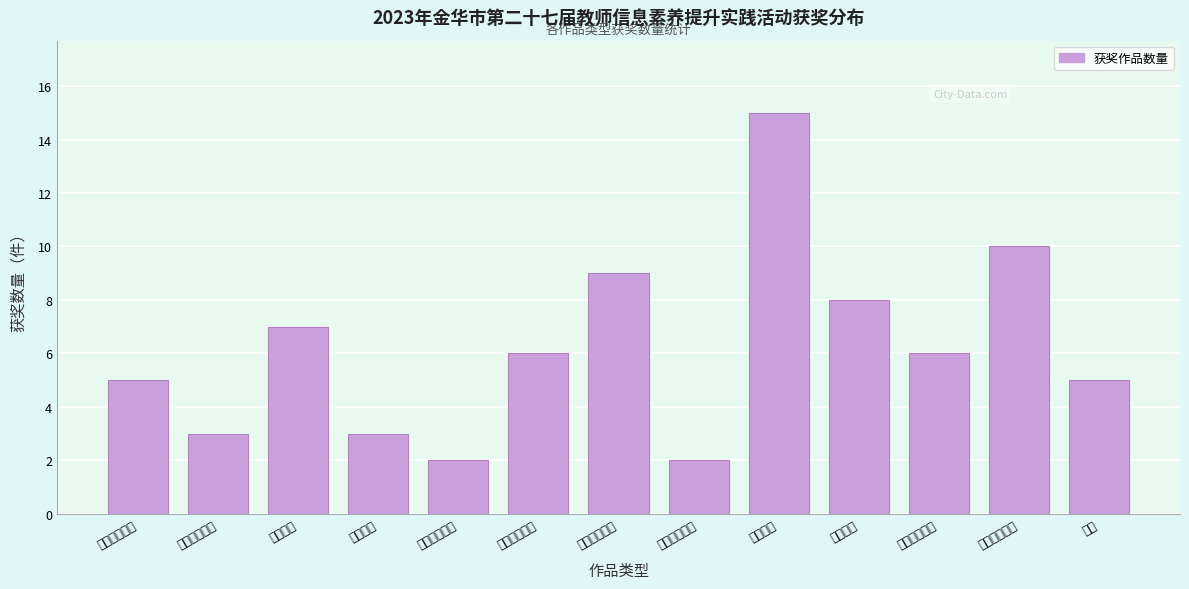

Reading left to right, extract all data points from this chart.

幼儿教育课件=5	特殊教育课件=3	小学课件=7	初中课件=3	普通高中课件=2	中职教育课件=6	幼儿教育微课=9	特殊教育微课=2	小学微课=15	初中微课=8	普通高中微课=6	中职教育微课=10	其他=5